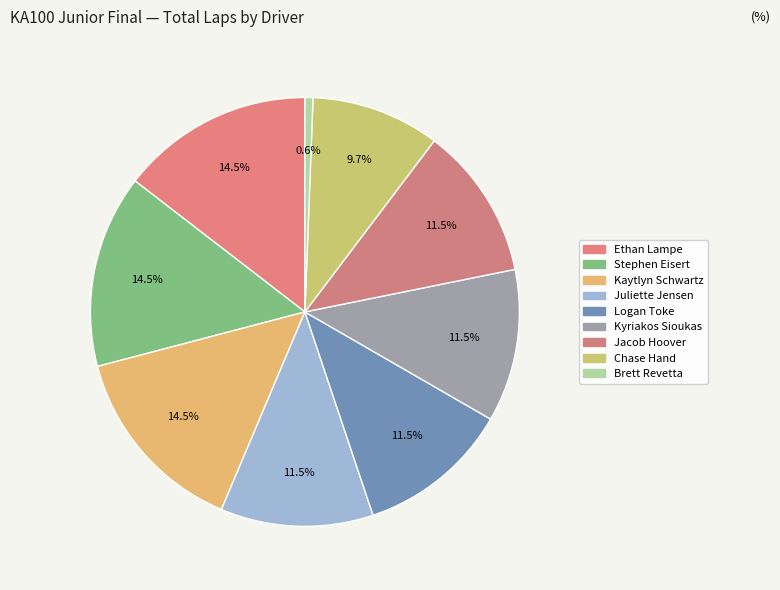

How many segments does this pie chart have?

9